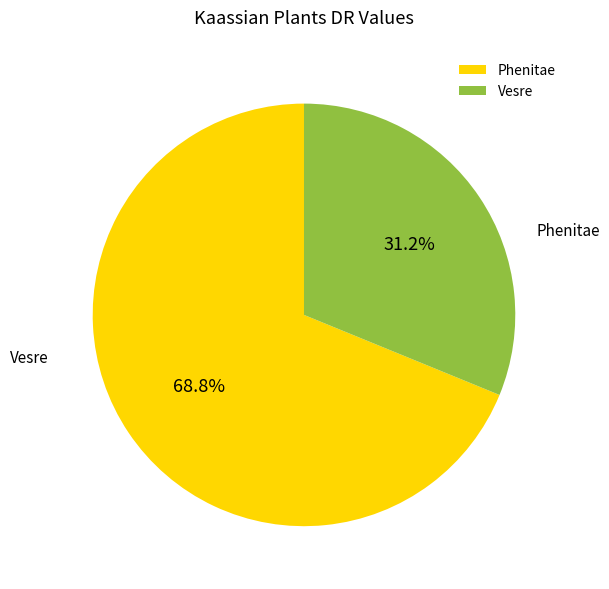

Which category accounts for the majority?

Phenitae